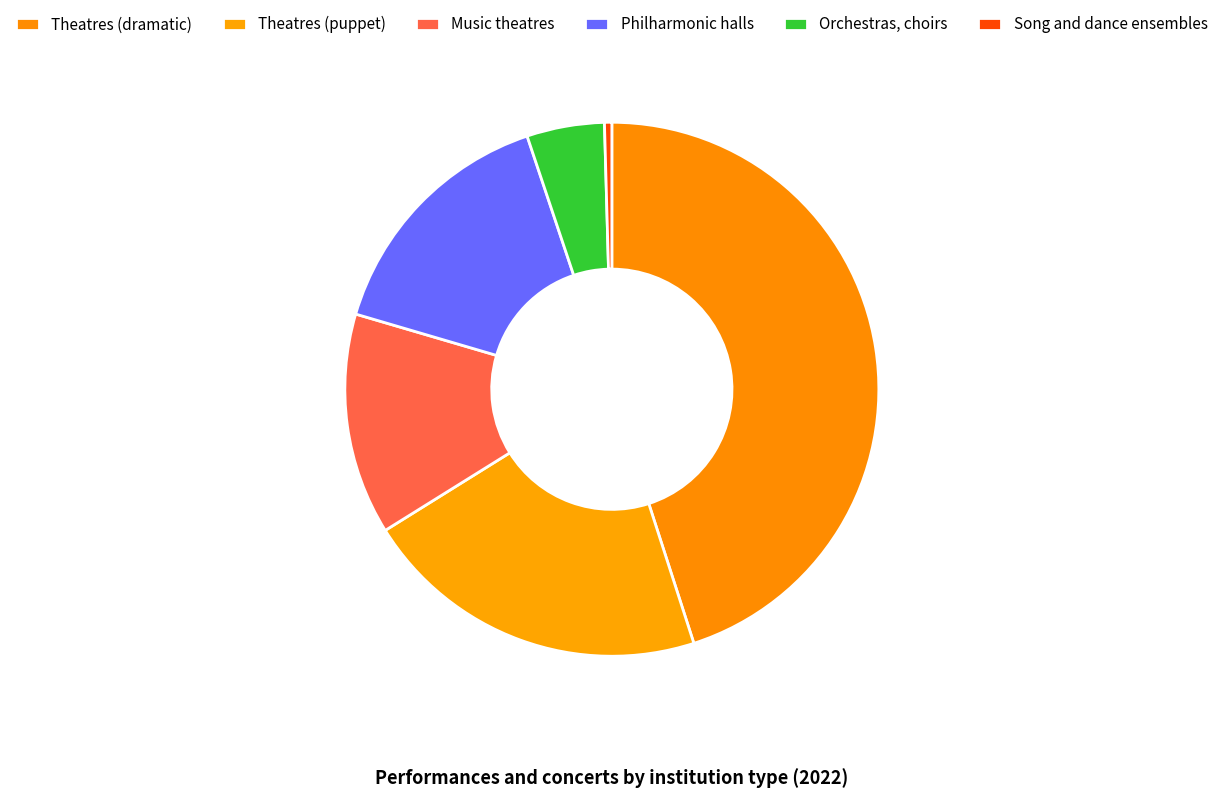

Is Orchestras, choirs the majority of the pie?

No